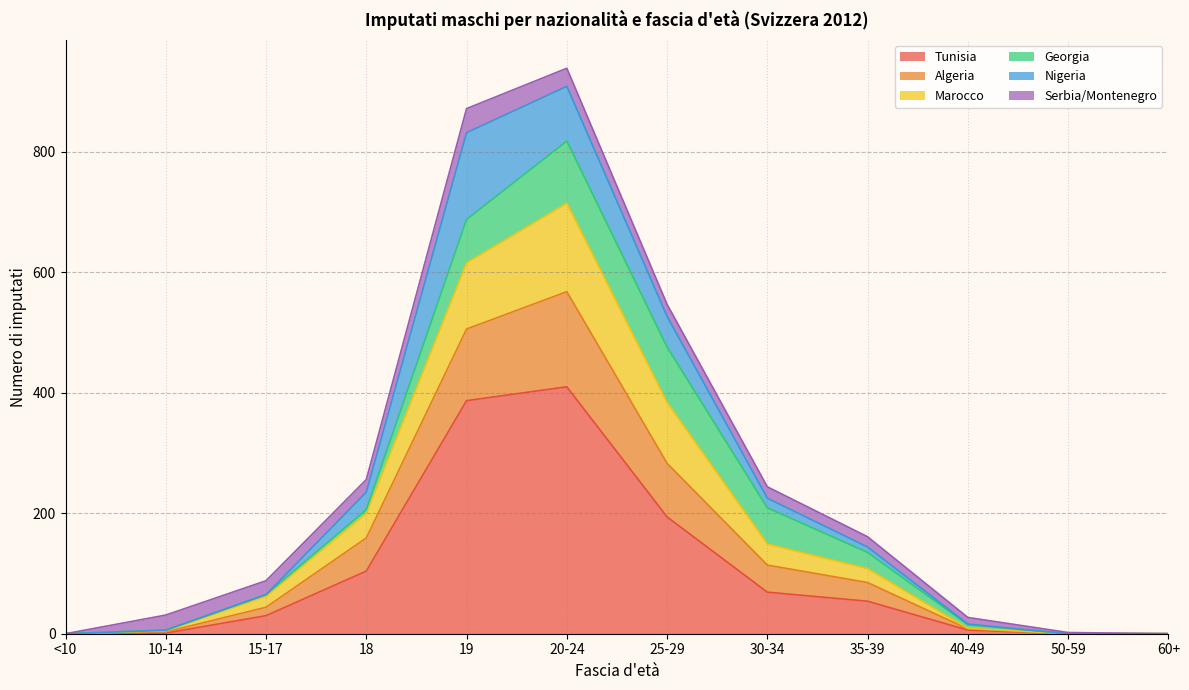

At which label does Tunisia reach its peak?

20-24